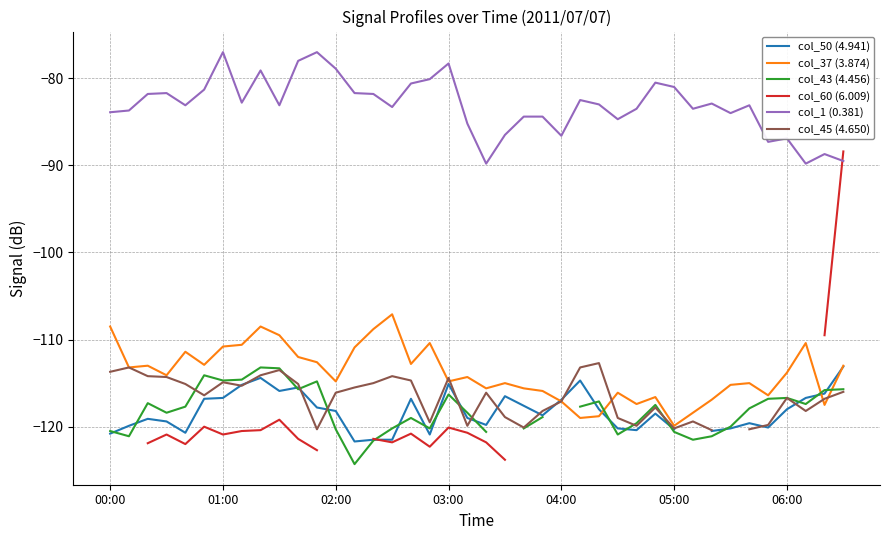

True or false: col_37 (3.874) and col_1 (0.381) intersect in this chart.

False